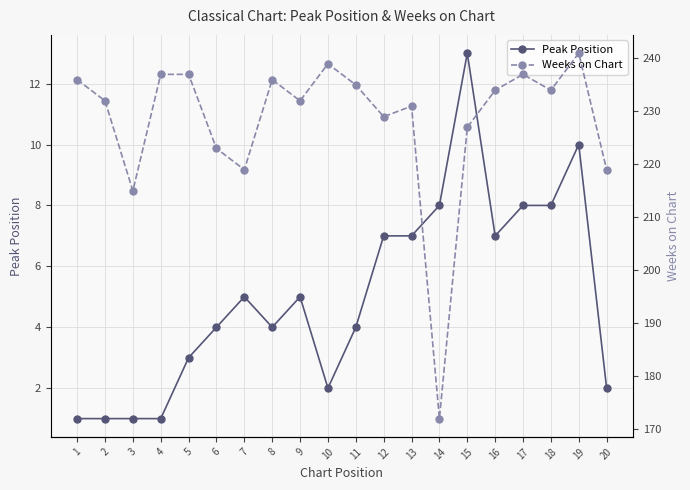

At which label does Weeks on Chart first exceed 234?

1